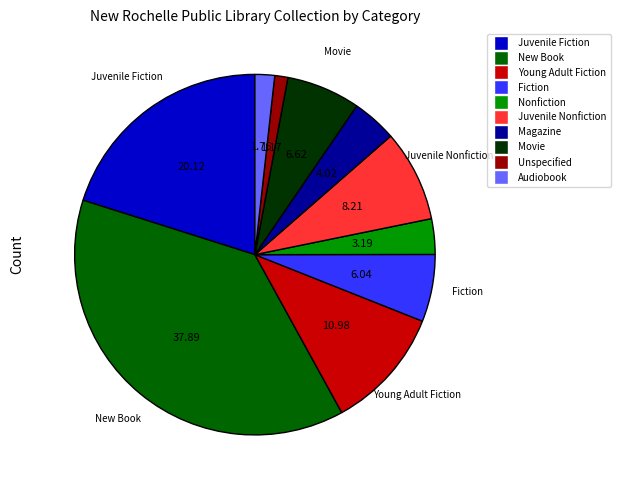

Is there any slice that represents more than half of the pie?

No